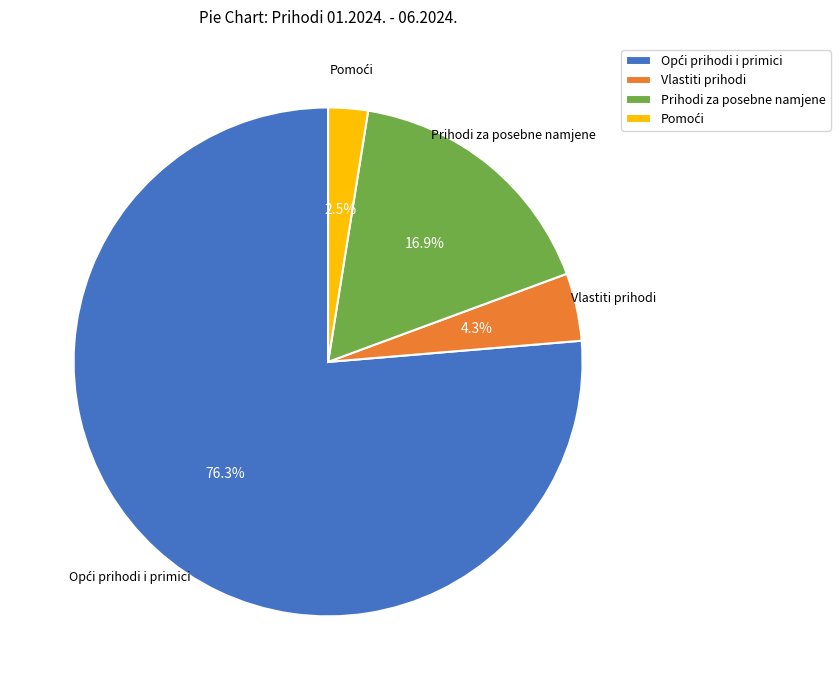

Which has a higher value, Prihodi za posebne namjene or Vlastiti prihodi?

Prihodi za posebne namjene